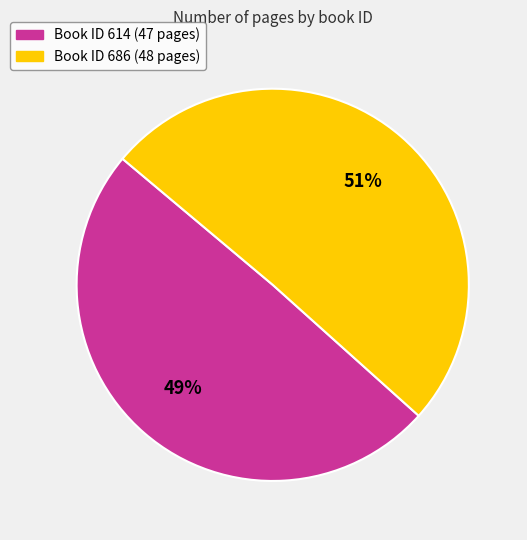

Is there a majority slice in this chart?

Yes